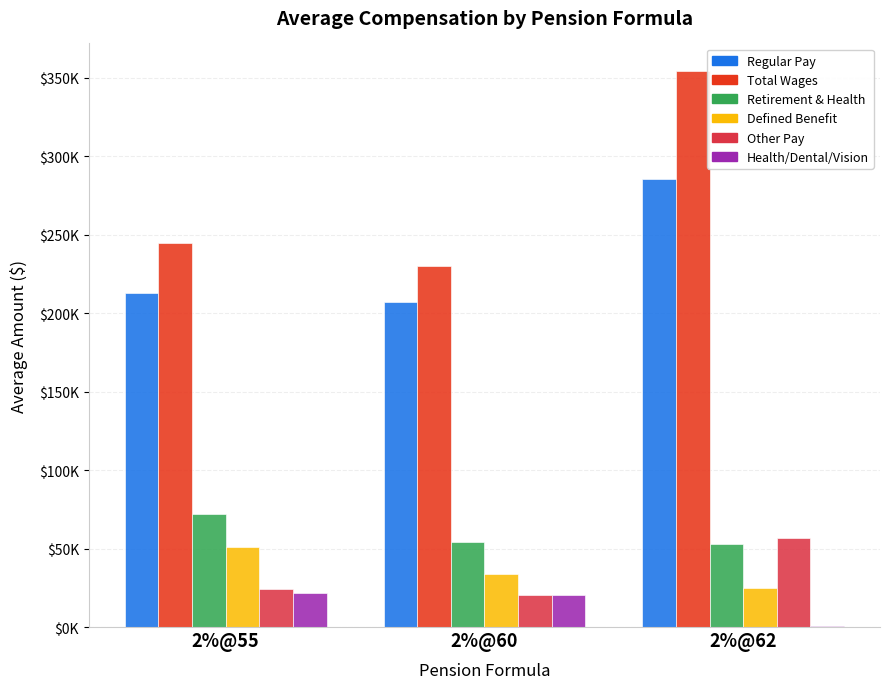

Are the bars horizontal?

No